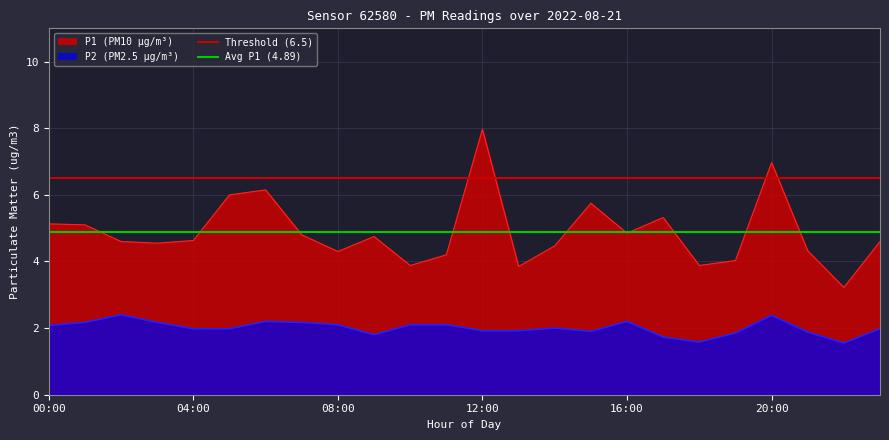

What position from the right is 00:00?

2